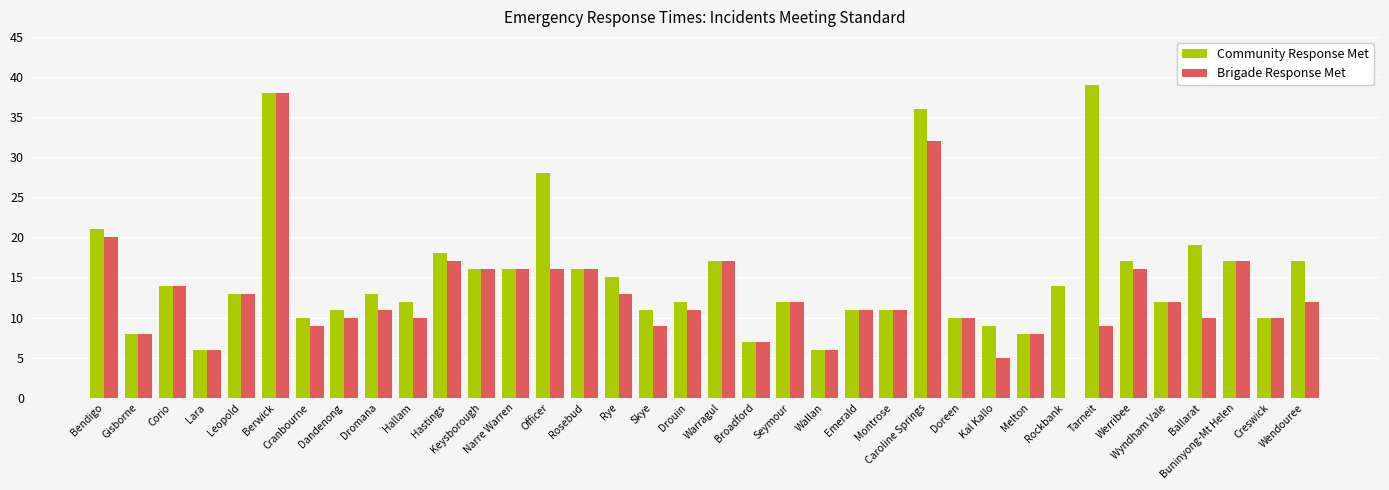

At which label is Community Response Met closest to 22?

Bendigo